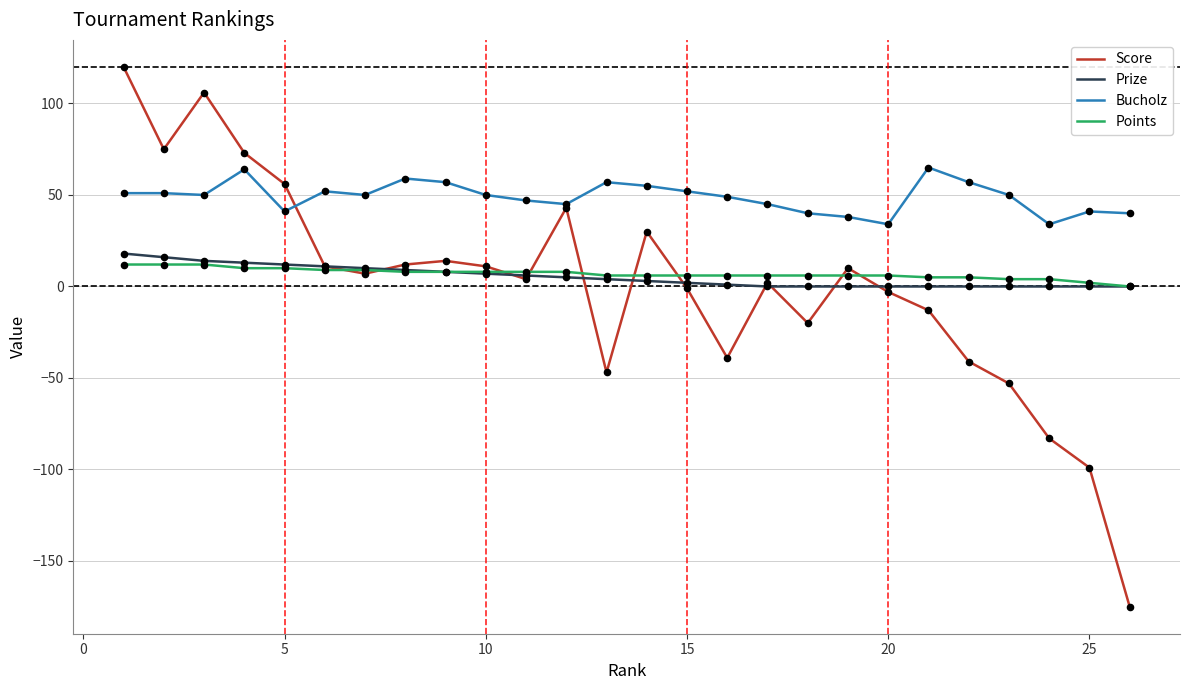

Which series has the largest total across all categories?

Bucholz